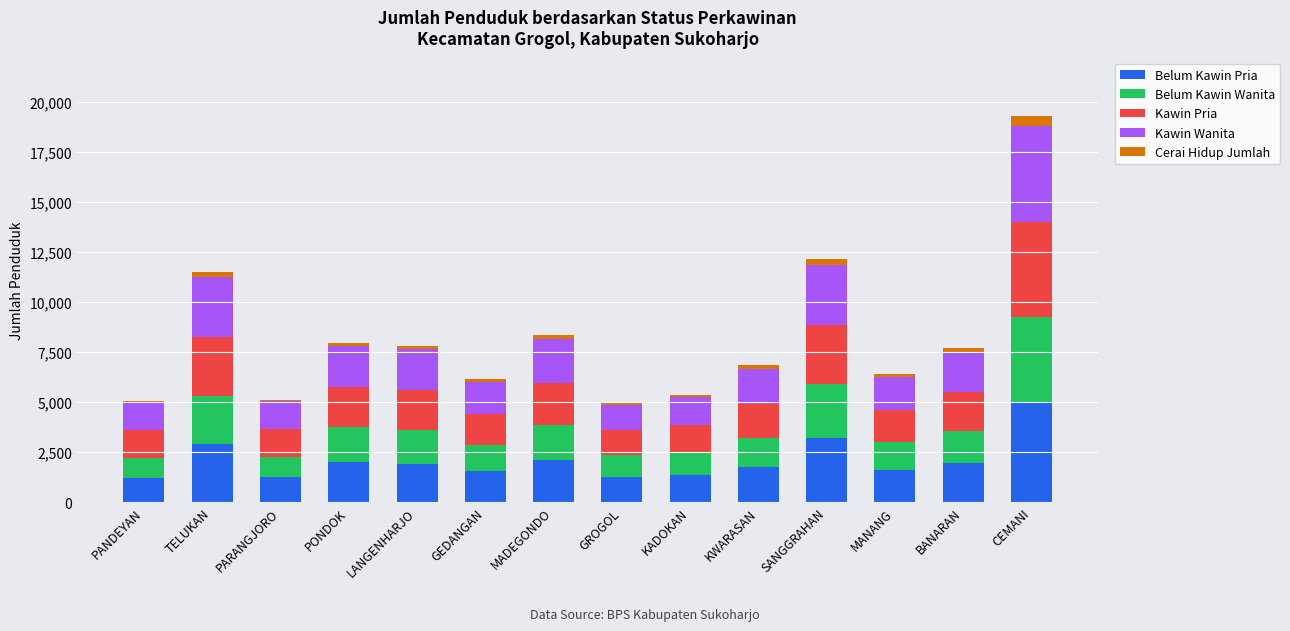

What are all the series names shown in the legend?

Belum Kawin Pria, Belum Kawin Wanita, Kawin Pria, Kawin Wanita, Cerai Hidup Jumlah